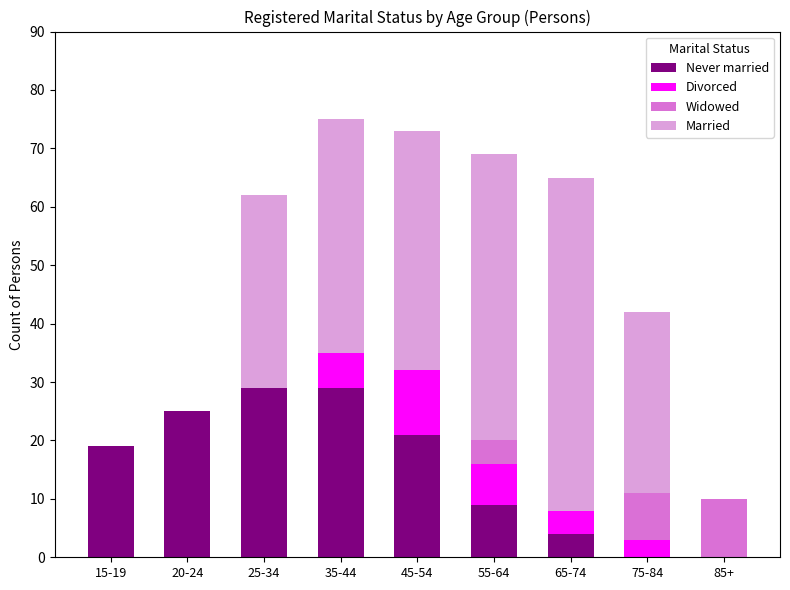

Is it true that Never married equals 0 at 75-84?

True